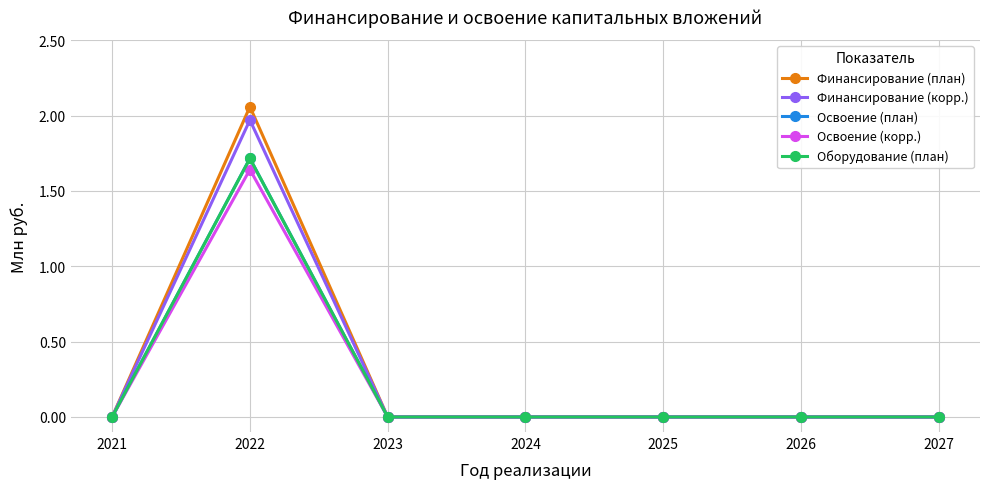

Does the chart have visible grid lines?

Yes